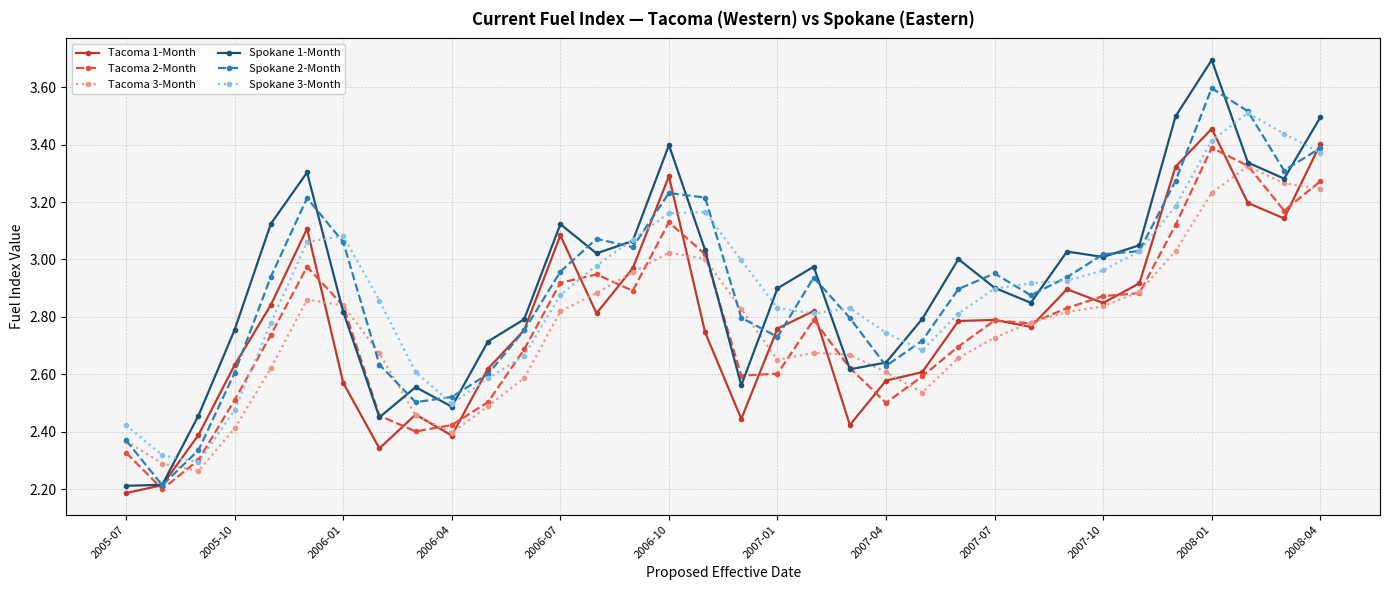

True or false: Tacoma 3-Month and Spokane 3-Month intersect in this chart.

False